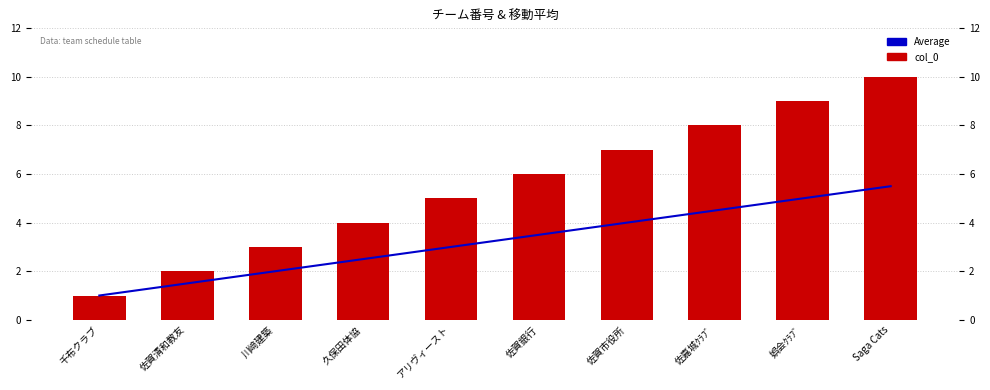

Between 久保田体協 and 佐賀清和教友, which is larger?

久保田体協